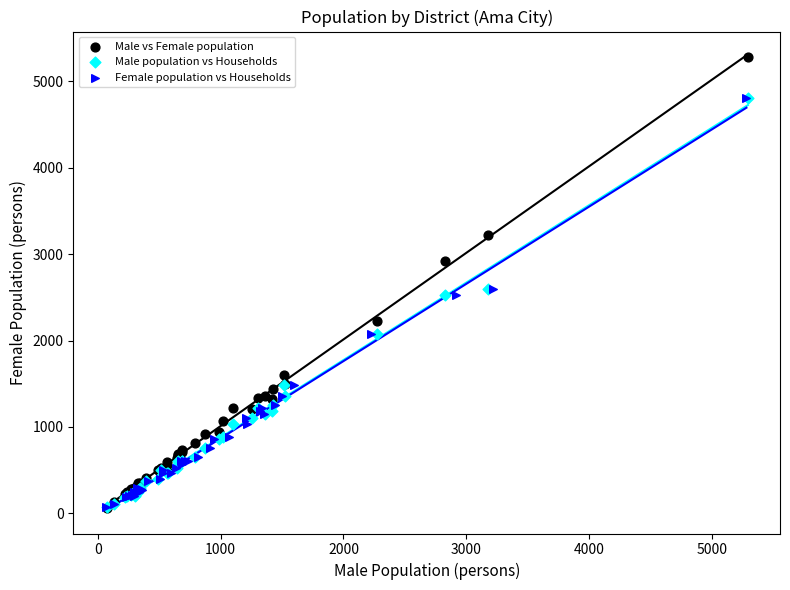

Which series reaches the maximum Y coordinate?

Male vs Female population